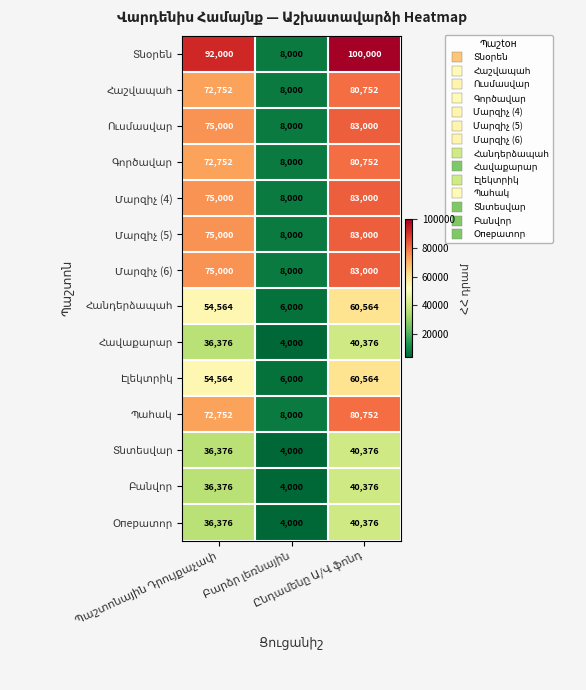

What is the greatest value displayed?

100000